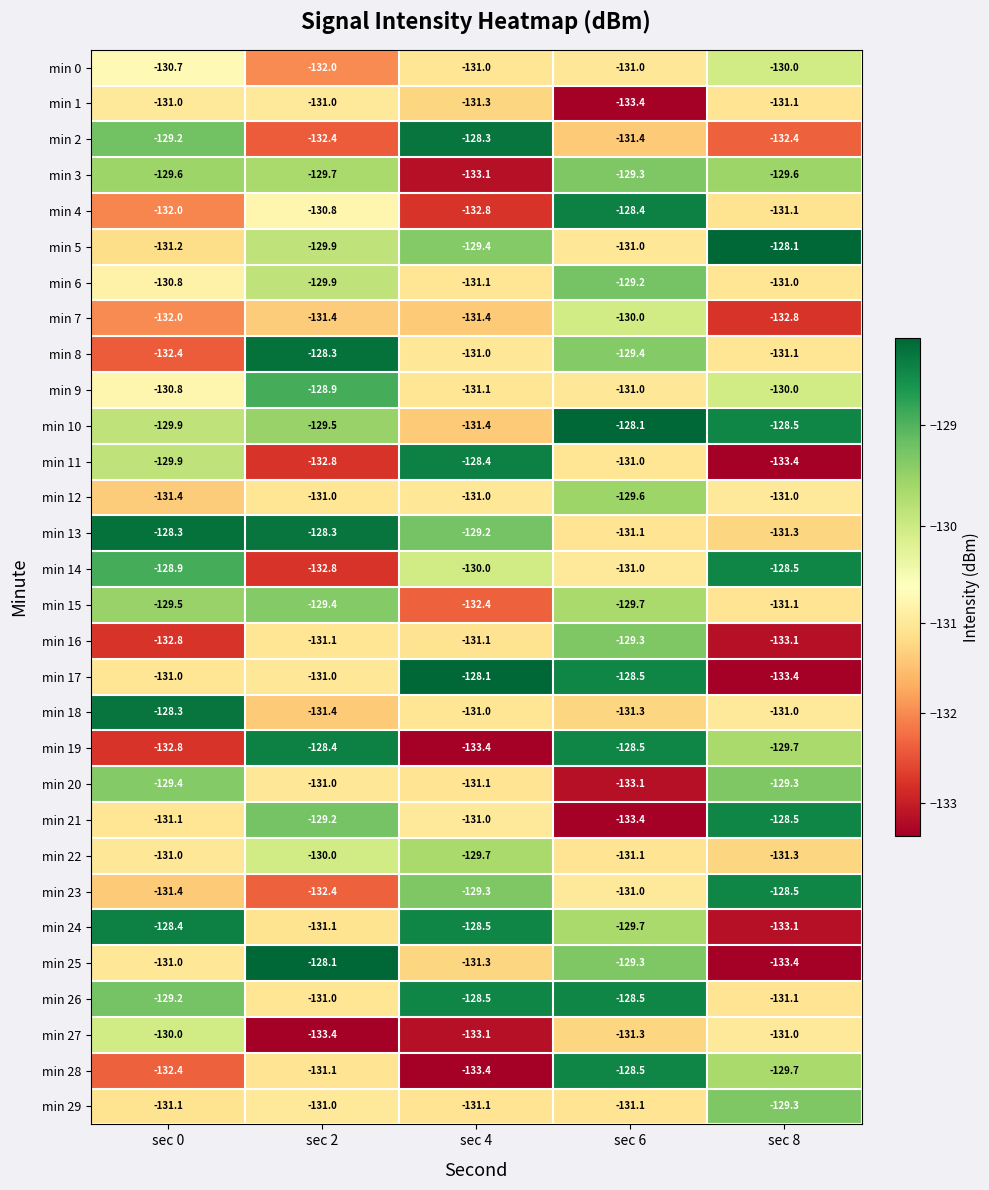

Which category has the lowest value in the min 11 series?

sec 8